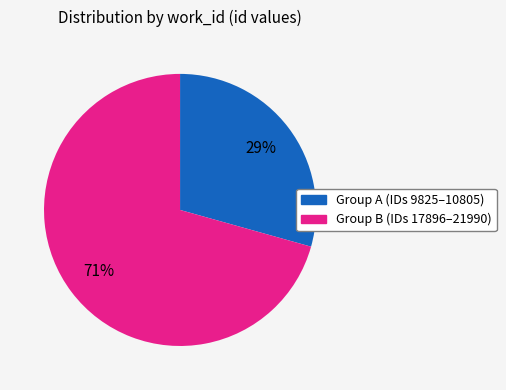

Is there any slice that represents more than half of the pie?

Yes